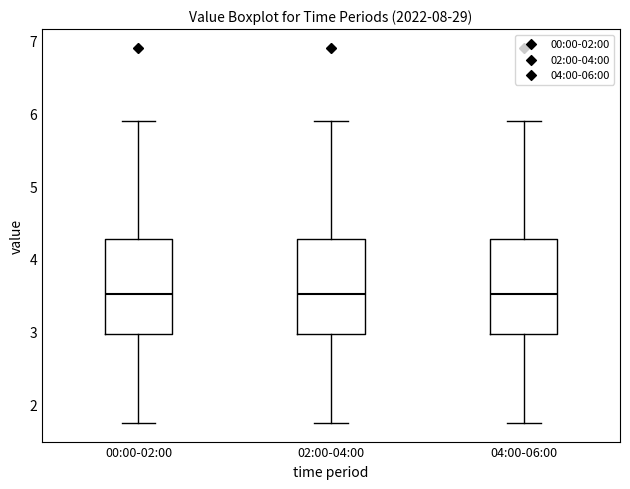

Reading left to right, read every box against the y-axis: the position of its median line, the range the box covers, and the ends of its whiskers. The values are not printed on the chart, so give them approximately, as read against the axis.

00:00-02:00: median 3.5, box 3.0 to 4.3, whiskers 1.8 to 5.9
02:00-04:00: median 3.5, box 3.0 to 4.3, whiskers 1.8 to 5.9
04:00-06:00: median 3.5, box 3.0 to 4.3, whiskers 1.8 to 5.9